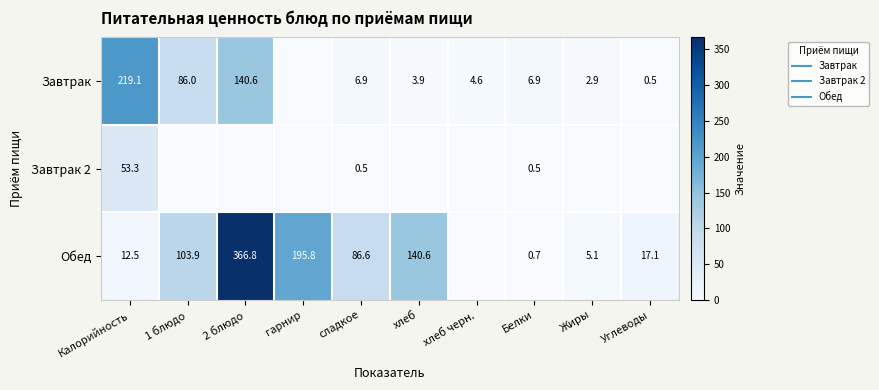

Count the number of categories in the chart.

10